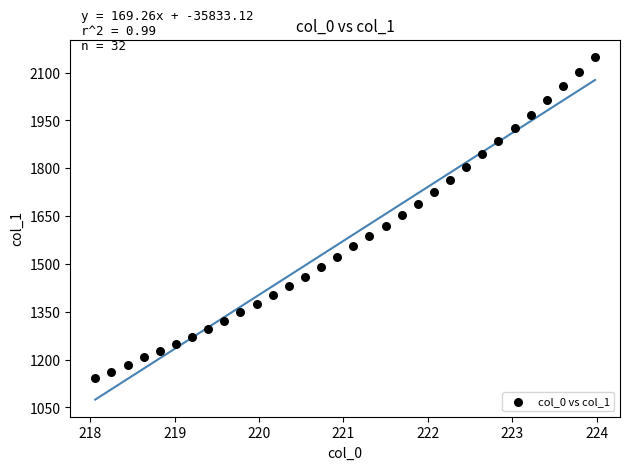

What is the range of X values (max minus min)?

5.9